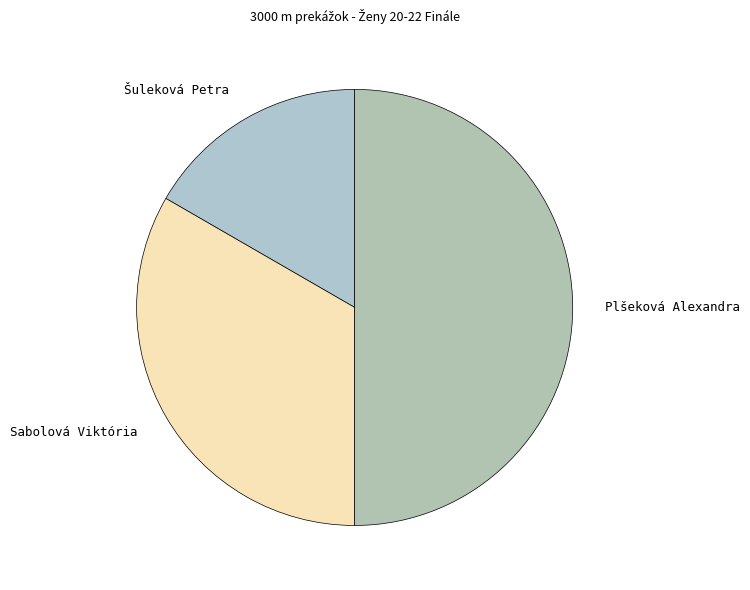

Is Šuleková Petra the majority of the pie?

No